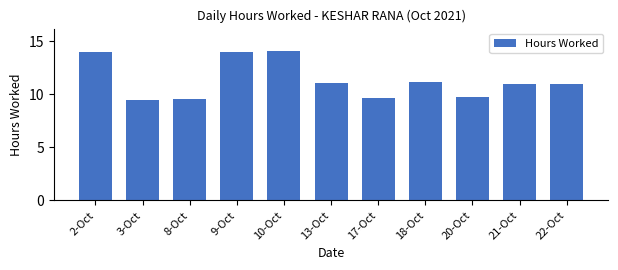

What is the ratio of the value at 20-Oct to the value at 13-Oct?

0.9